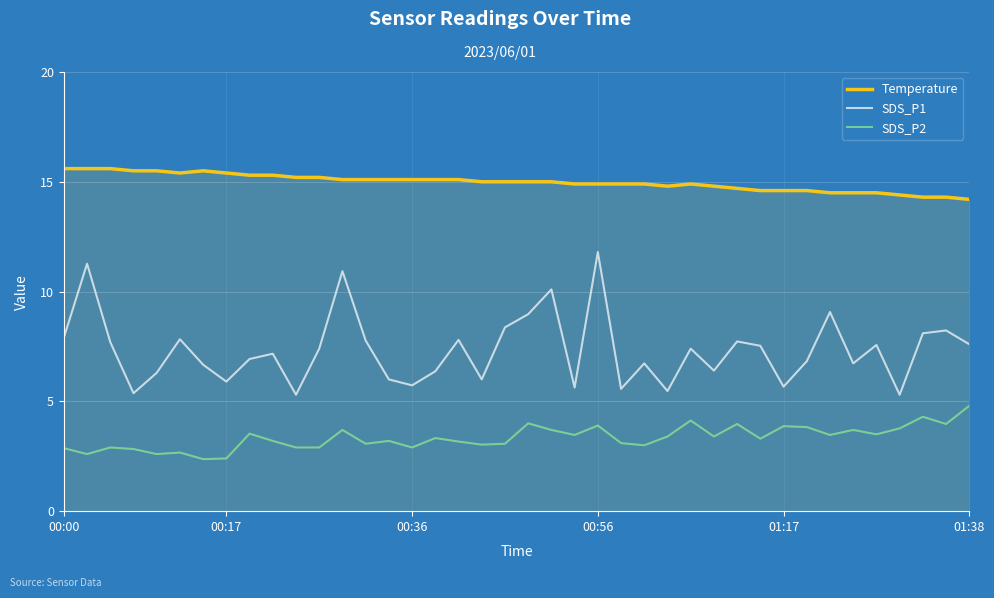

True or false: SDS_P2 and Temperature cross at least once.

False